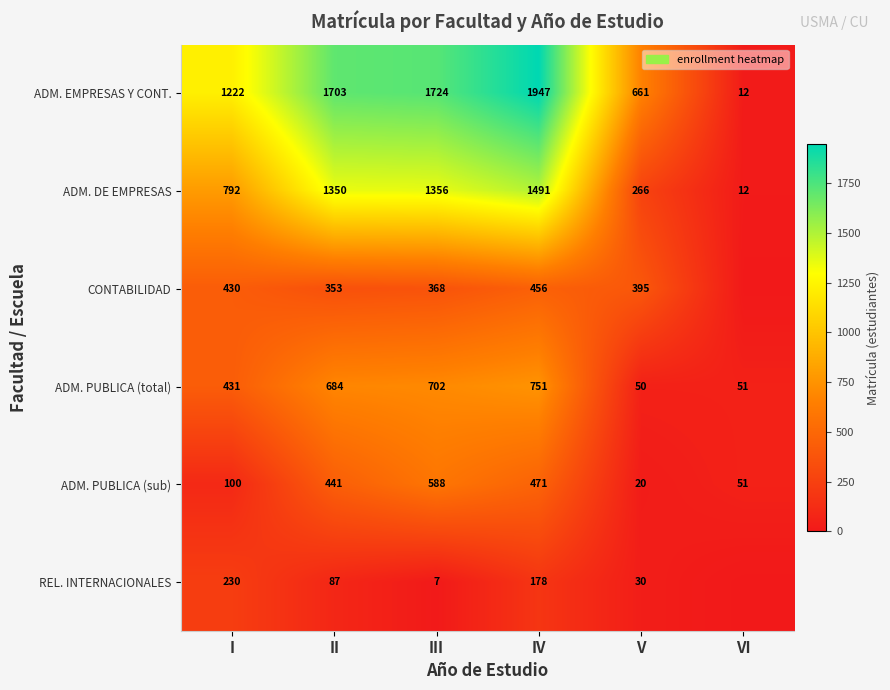

Is it true that ADM. DE EMPRESAS equals 792 at I?

True